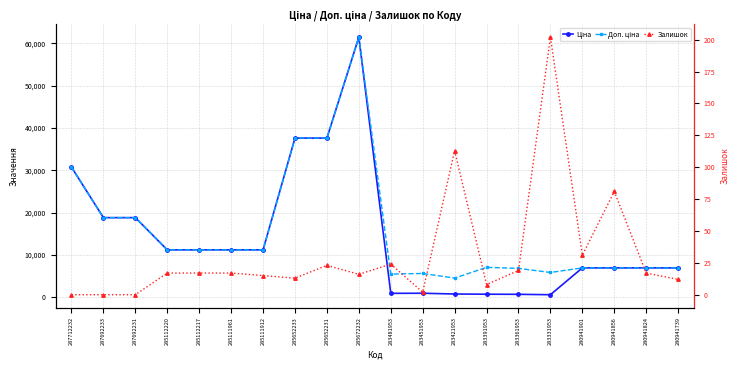

Reading left to right, what are all the values shown in this chart?

Ціна: 30717.1	18796.8	18796.8	11188.2	11188.2	11188.2	11188.2	37593.6	37593.6	61434.3	910.4	934.5	752.2	705.1	681.0	584.4	6925.7	6925.7	6925.7	6925.7
Доп. ціна: 30717.1	18796.8	18796.8	11188.2	11188.2	11188.2	11188.2	37593.6	37593.6	61434.3	5462.3	5607.2	4513.3	7051.3	6809.8	5843.9	6925.7	6925.7	6925.7	6925.7
Залишок: 0.0	0.0	0.0	17.0	17.0	17.0	15.0	13.0	23.0	16.0	24.0	2.0	113.0	8.0	19.0	202.0	31.0	81.0	17.0	12.0